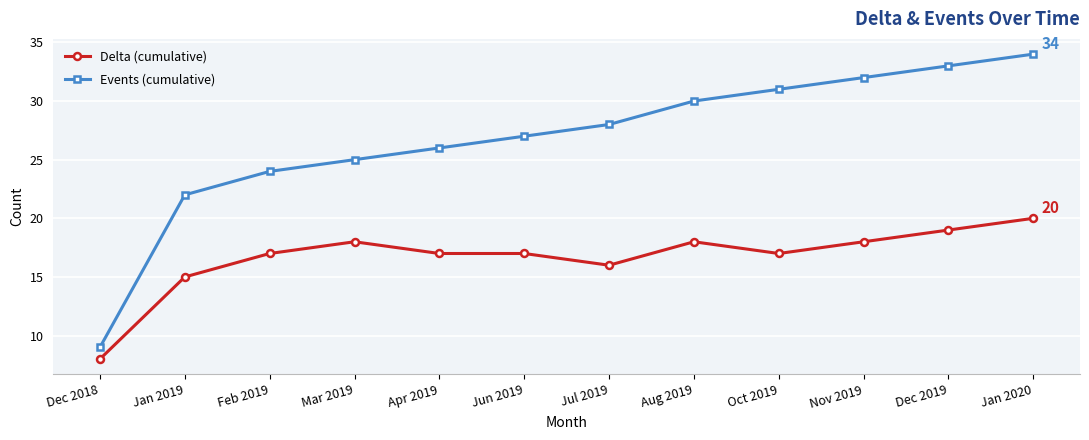

How many data points does each series have?

12